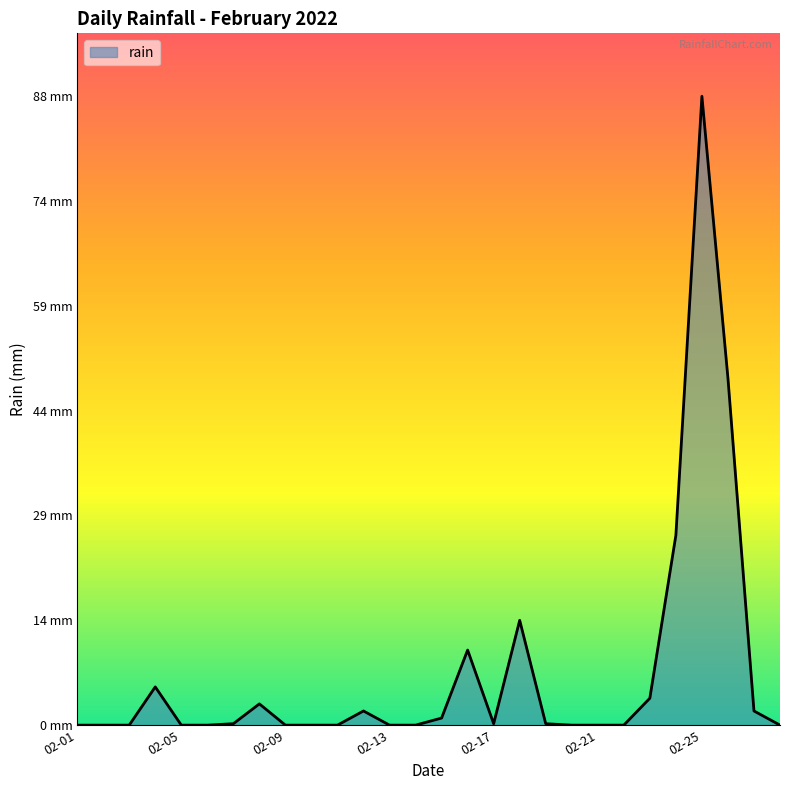

Where is the data nearest to the value 44?

2022-02-26